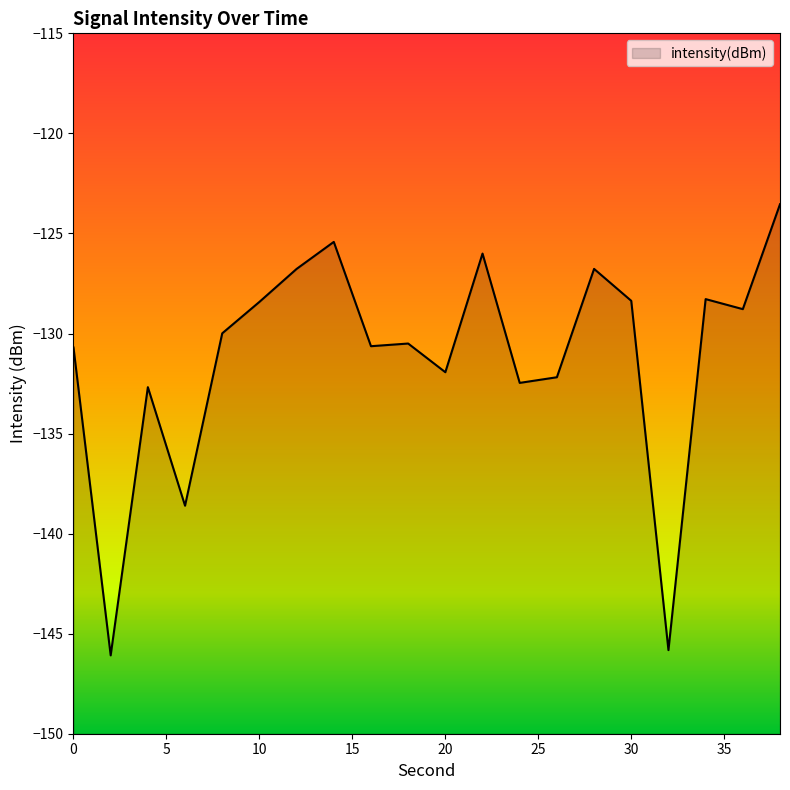

Which category has the lowest value across all series?

2